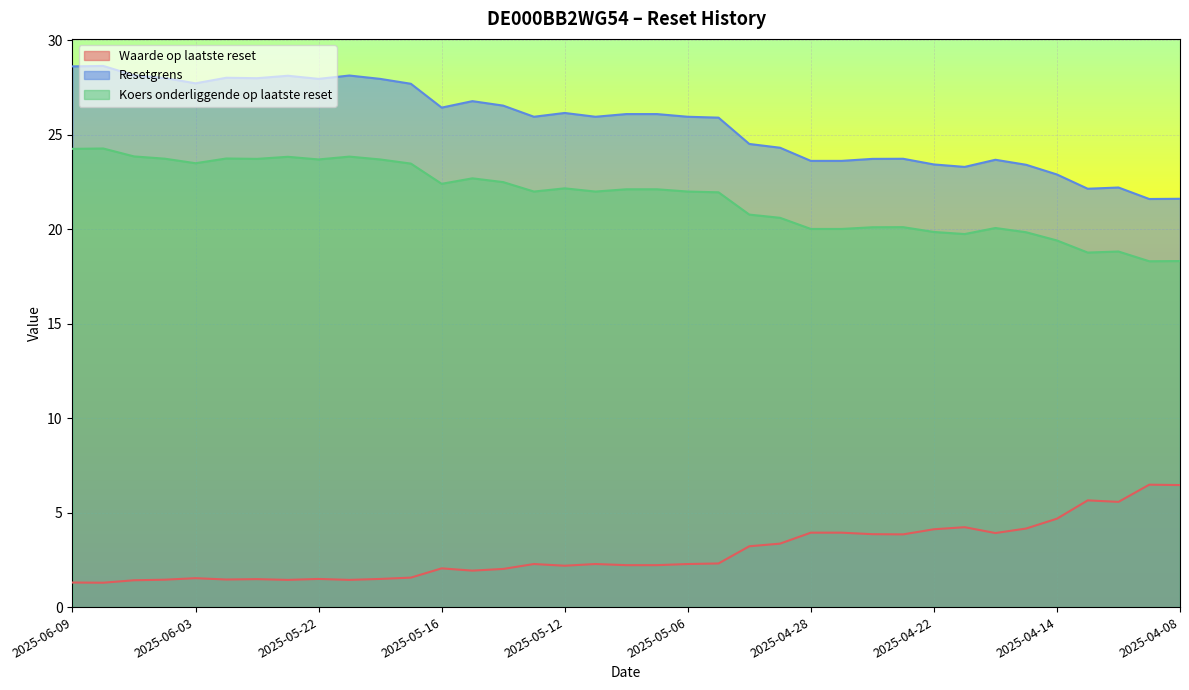

How many lines are shown in the chart?

3